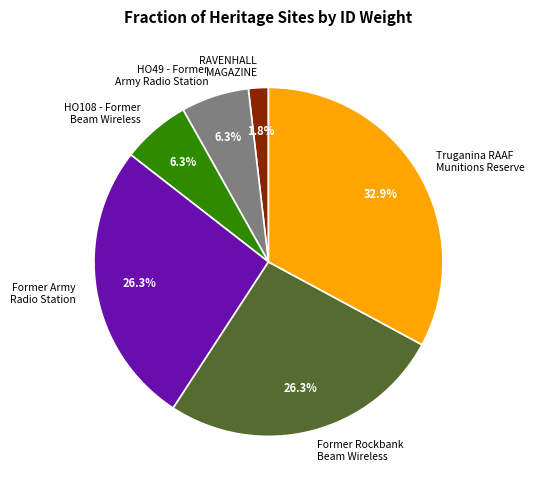

Is there a majority slice in this chart?

No